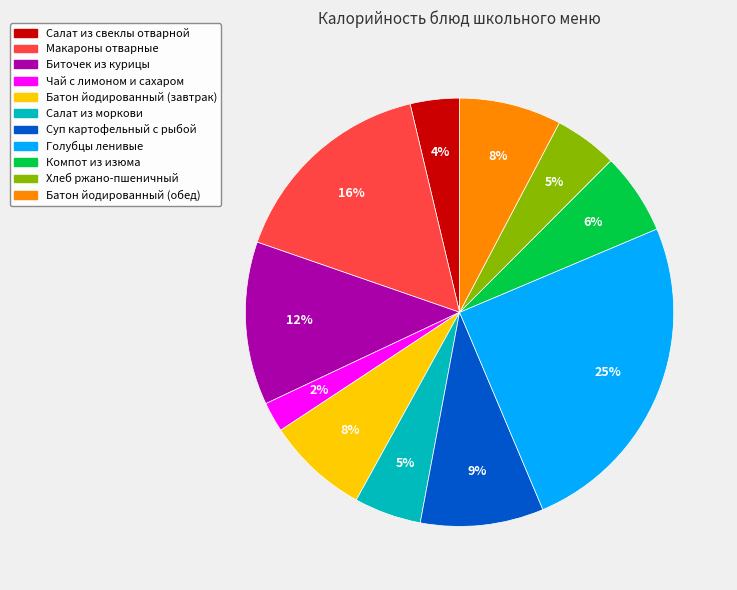

The Макароны отварные slice represents 16% of the pie. True or false?

True